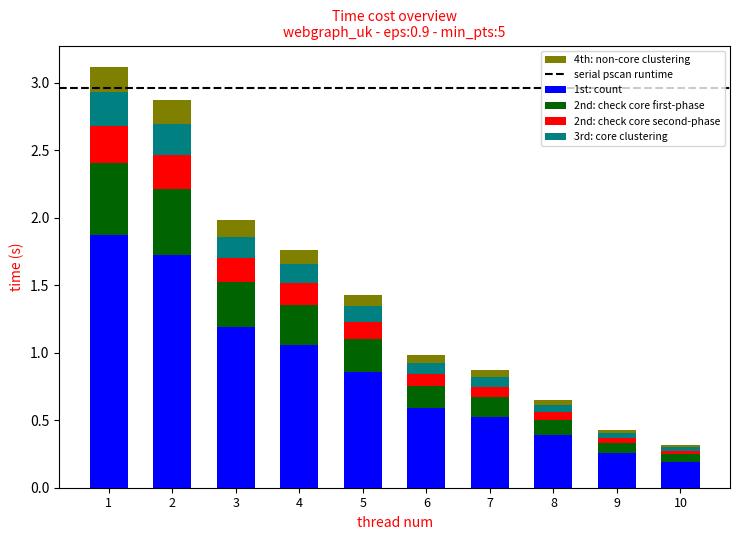

The 1st: count series shows 0.7 at 7. True or false?

False